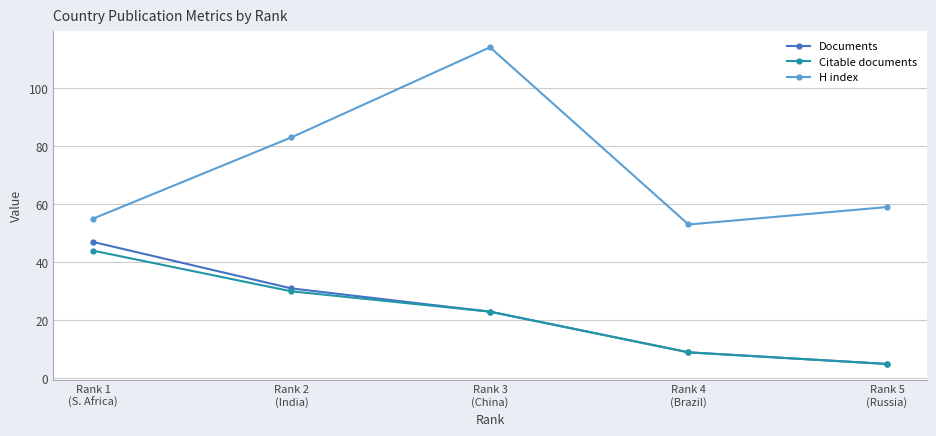

True or false: Citable documents and H index cross at least once.

False